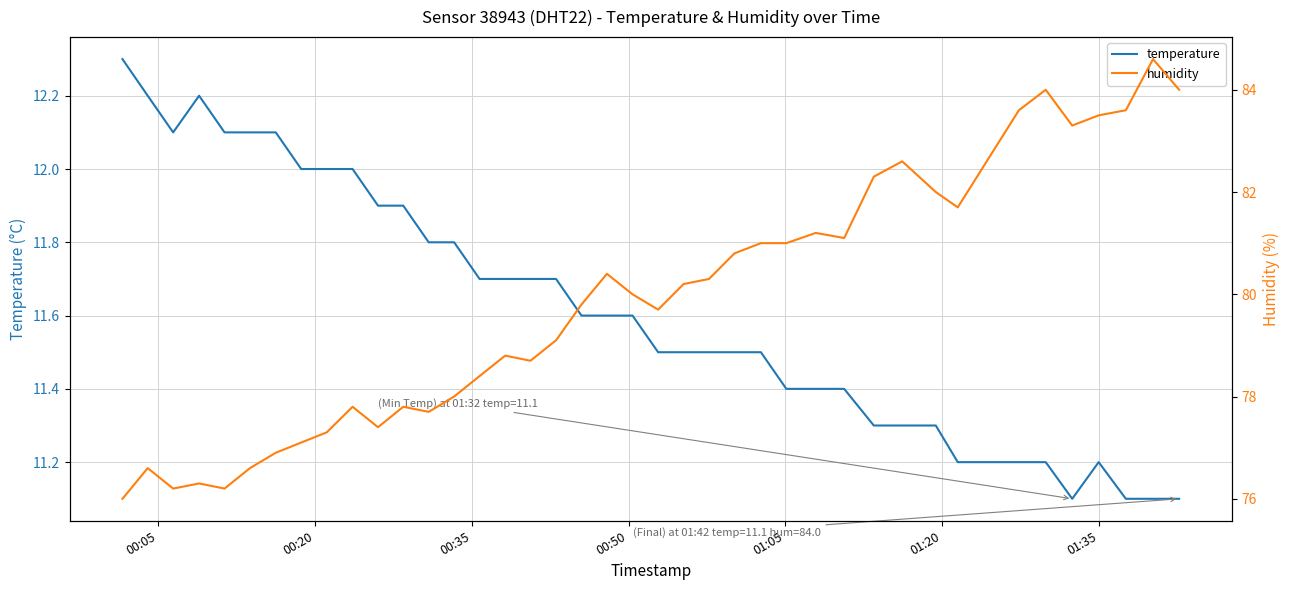

What is the minimum value for temperature?

11.1